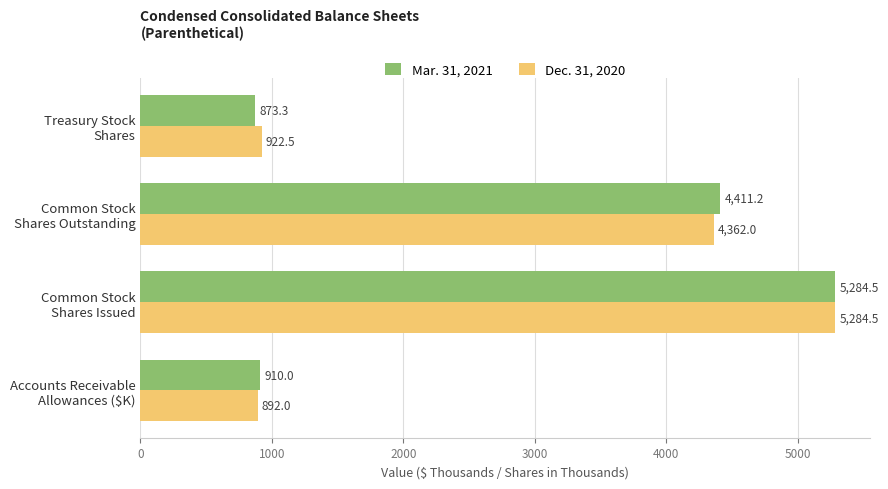

Which series has the widest spread of values?

Mar. 31, 2021